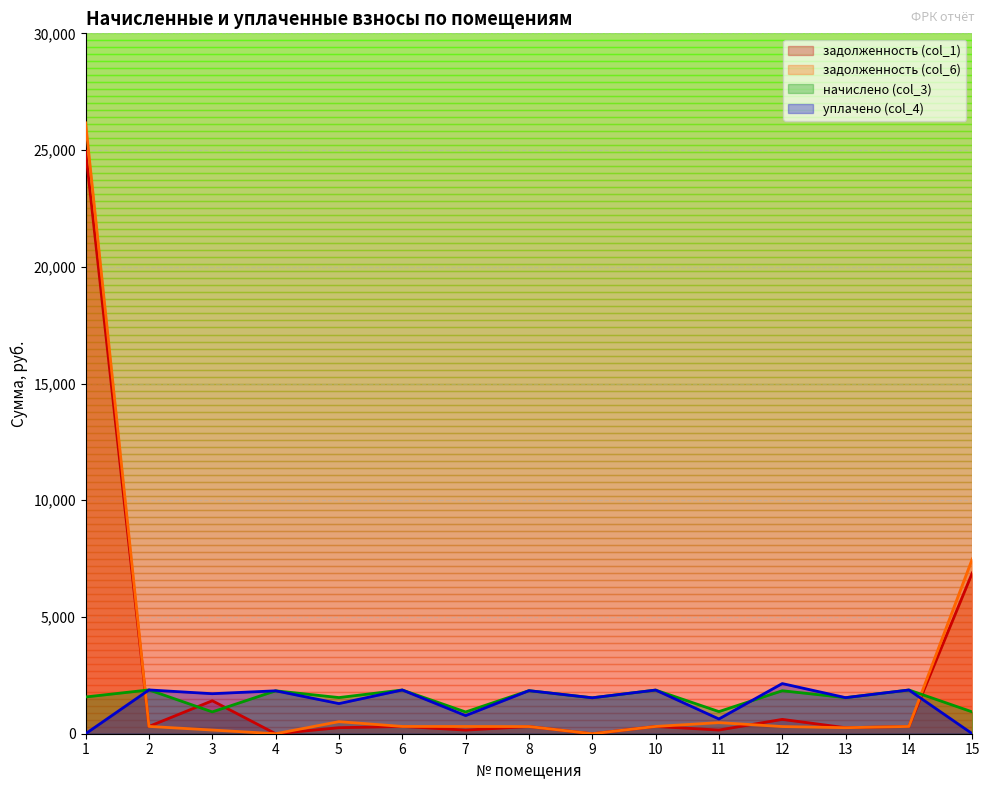

What is the value of the задолженность (col_6) point at the 2nd from the left?

312.7